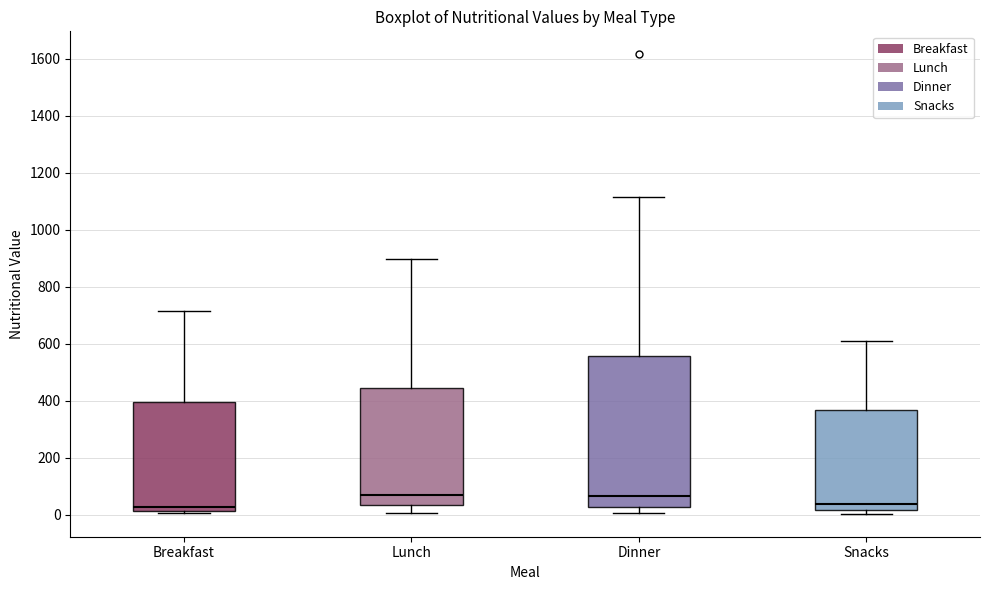

Reading left to right, transcribe this box plot: for each box, give where its median line is, the range the box spans, and where its two whiskers end, as read against the y-axis. The values are not printed on the chart, so give them approximately, as read against the axis.

Breakfast: median 20 (just above the box's lower edge), box 20 to 400, whiskers 0 to 720
Lunch: median 60, box 40 to 440, whiskers 0 to 900
Dinner: median 60, box 20 to 560, whiskers 0 to 1120
Snacks: median 40, box 20 to 360, whiskers 0 to 620